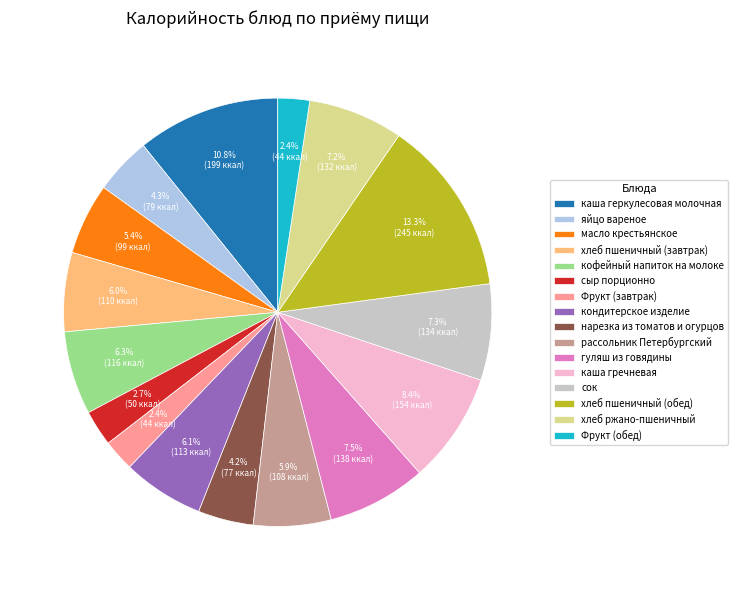

What is the largest slice in the pie chart?

хлеб пшеничный (обед)